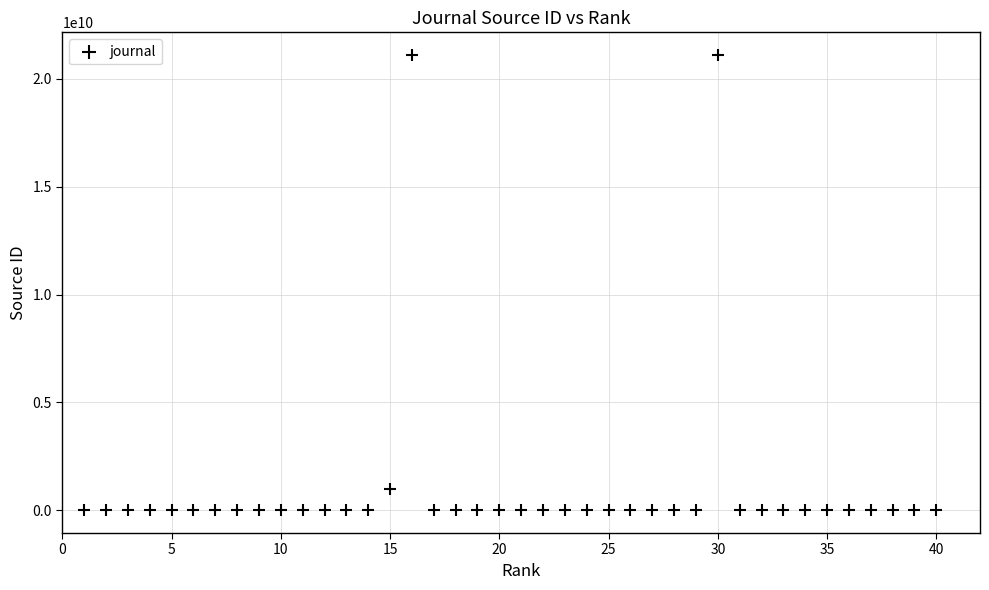

What is the range of X values (max minus min)?

39